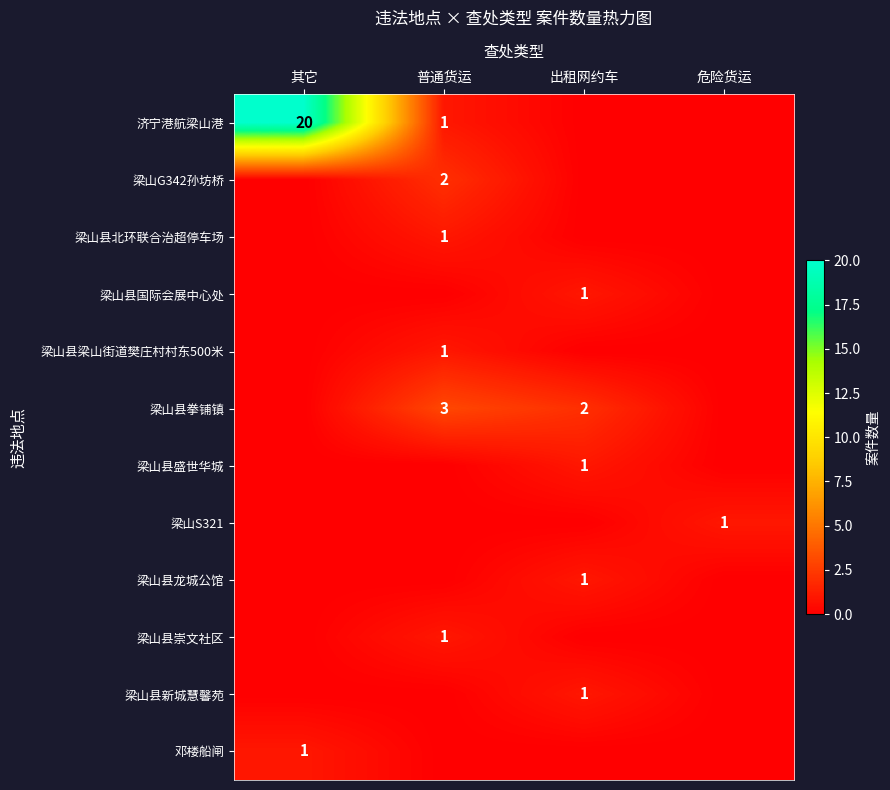

Is it true that 梁山县盛世华城 equals 1 at 出租网约车?

True